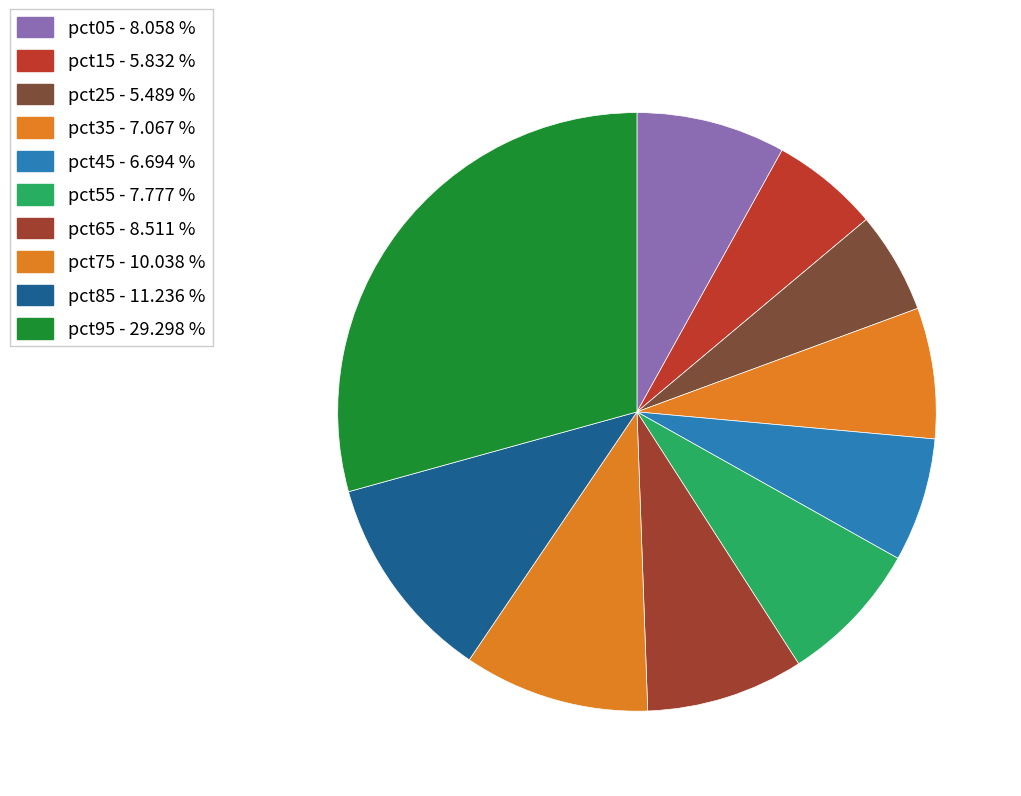

What percentage is the pct65 slice, to the nearest percent?

9%